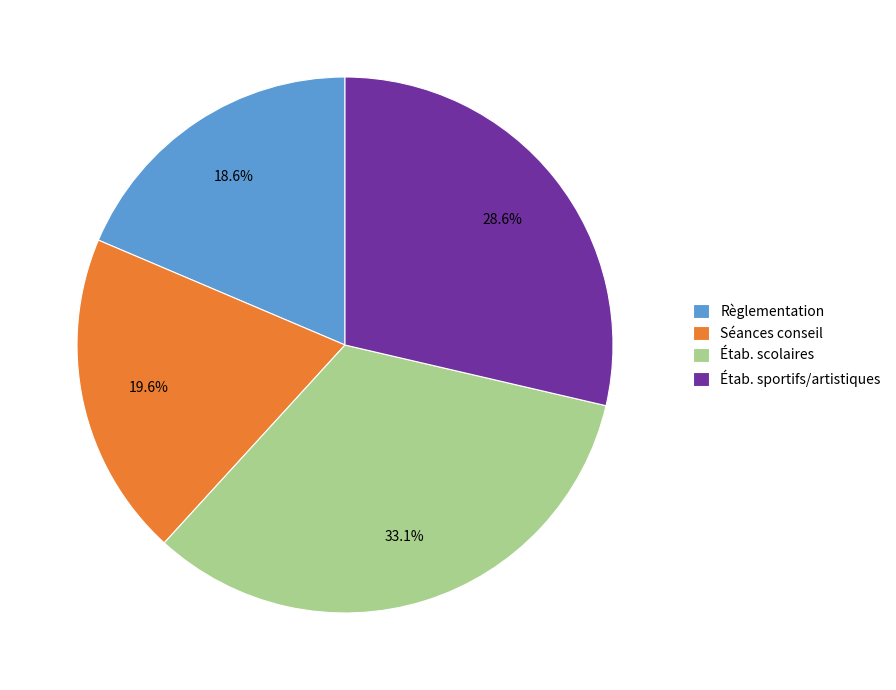

What is the total percentage of Séances conseil and Étab. scolaires?

52.8%